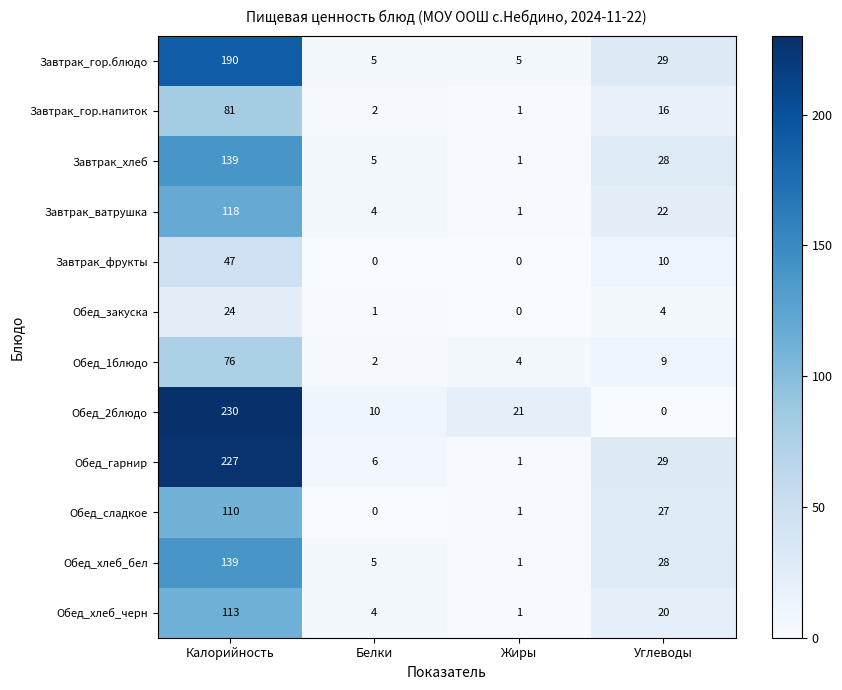

At which label does Обед_хлеб_черн reach its peak?

Калорийность